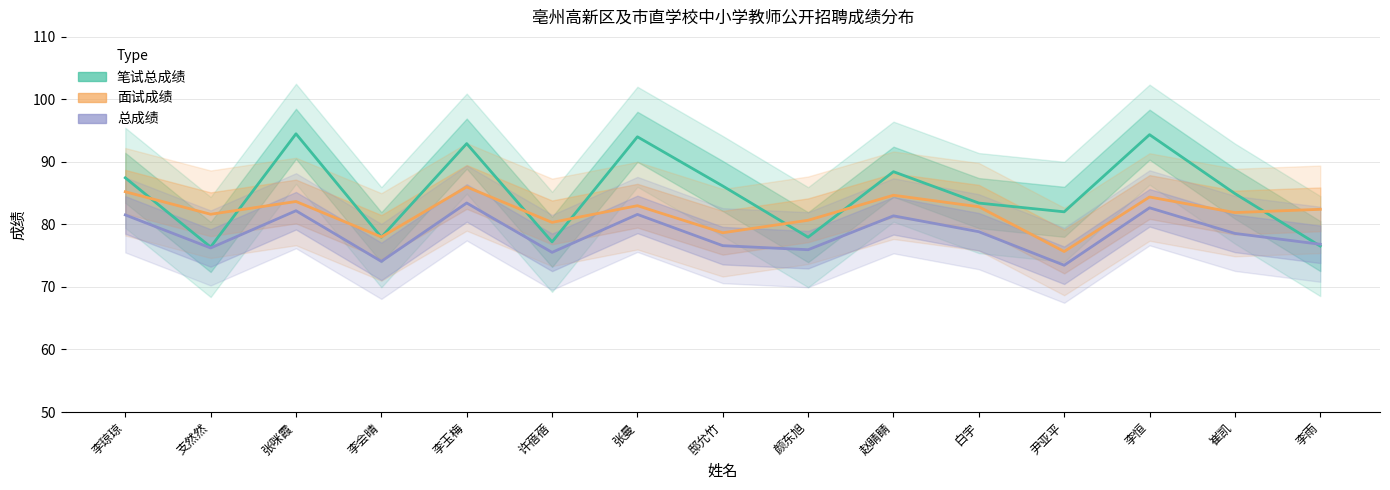

Which category has the lowest value across all series?

尹亚平